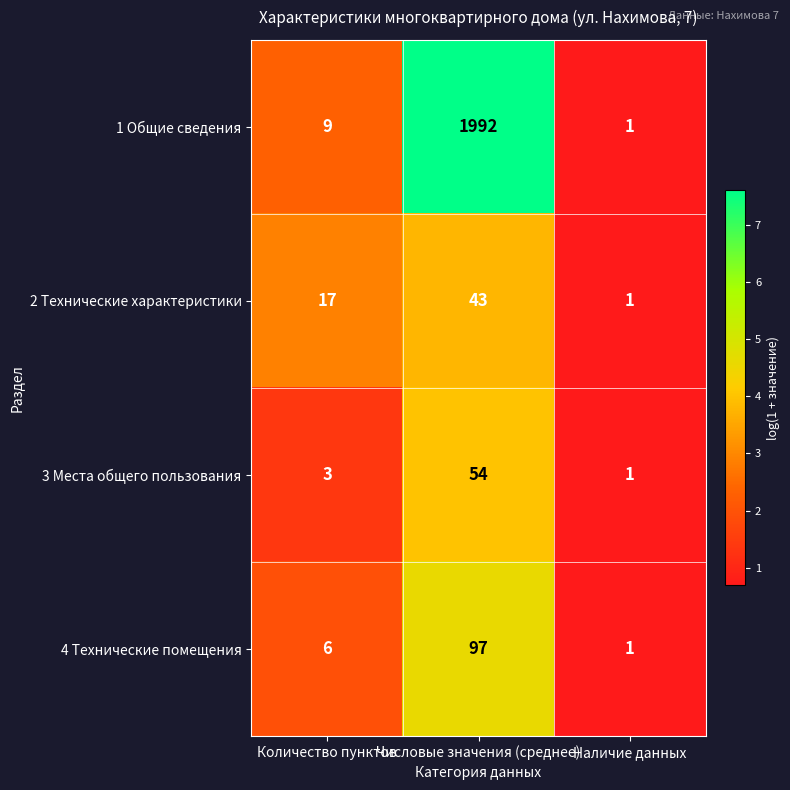

Which series changed the most between Числовые значения (среднее) and Наличие данных?

1 Общие сведения